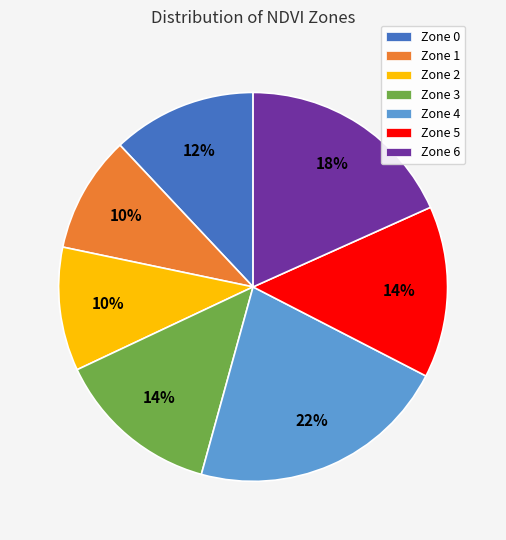

Do Zone 4 and Zone 0 together represent more than half of the pie?

No